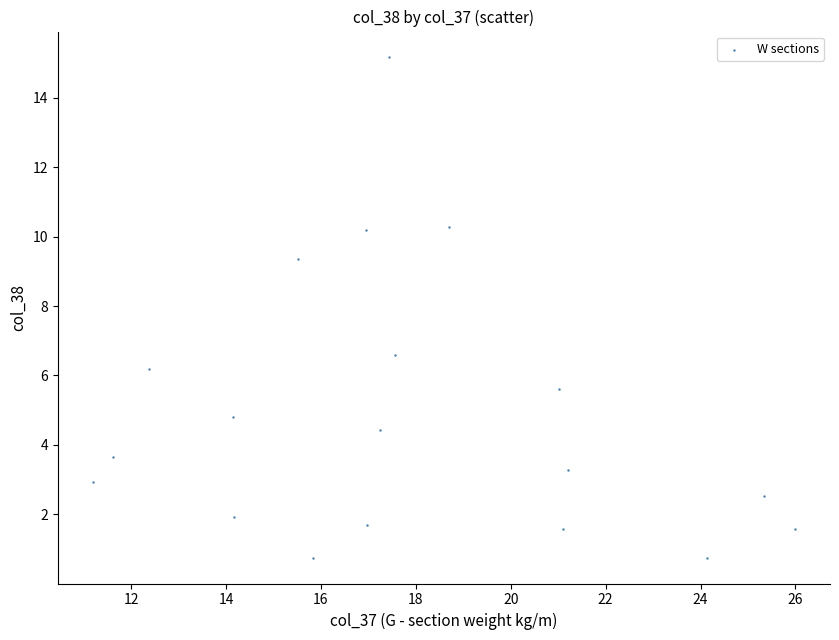

What is the range of Y values (max minus min)?

14.5